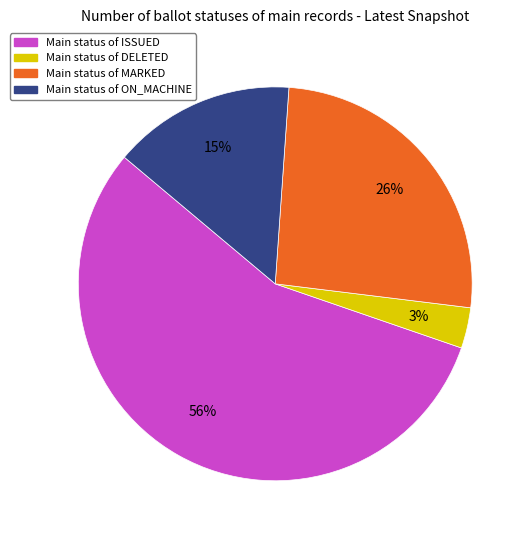

Does any single category account for the majority?

Yes